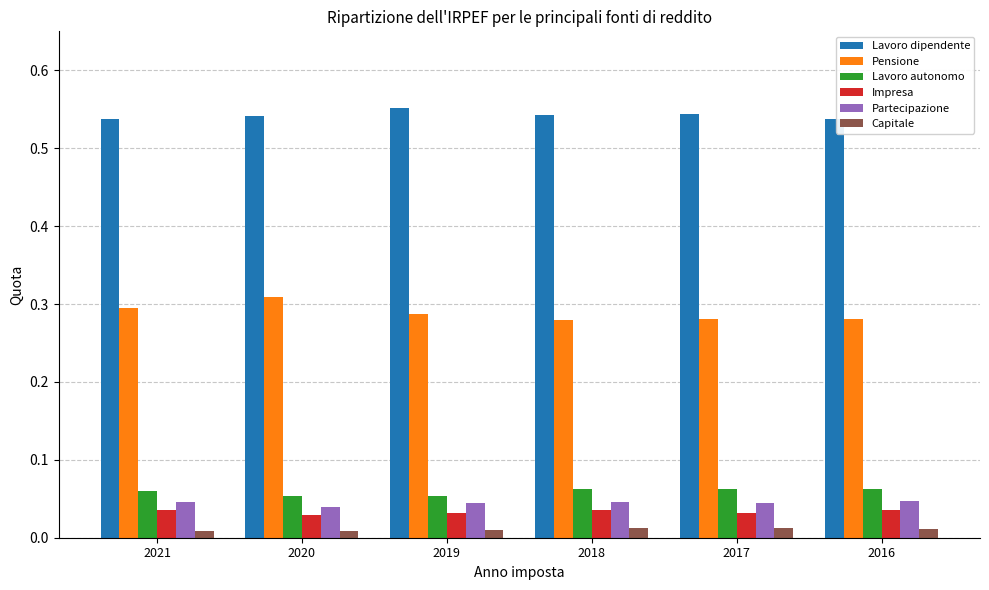

At which label does Pensione reach its peak?

2020